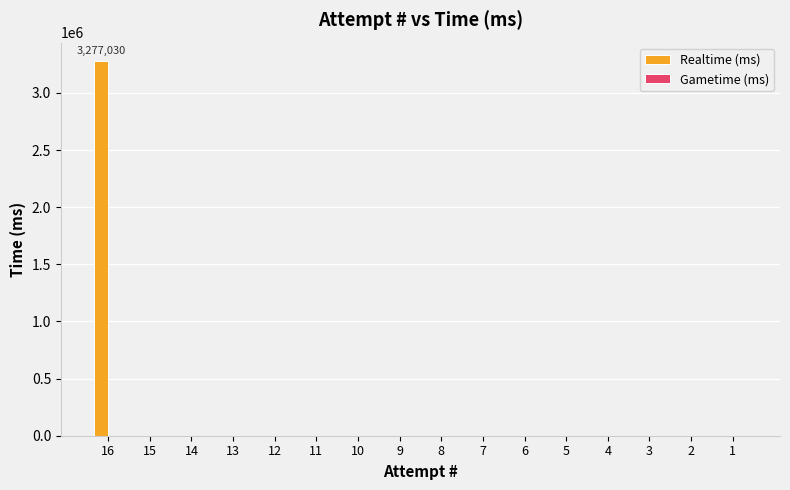

What is the sum of all values?

3277030